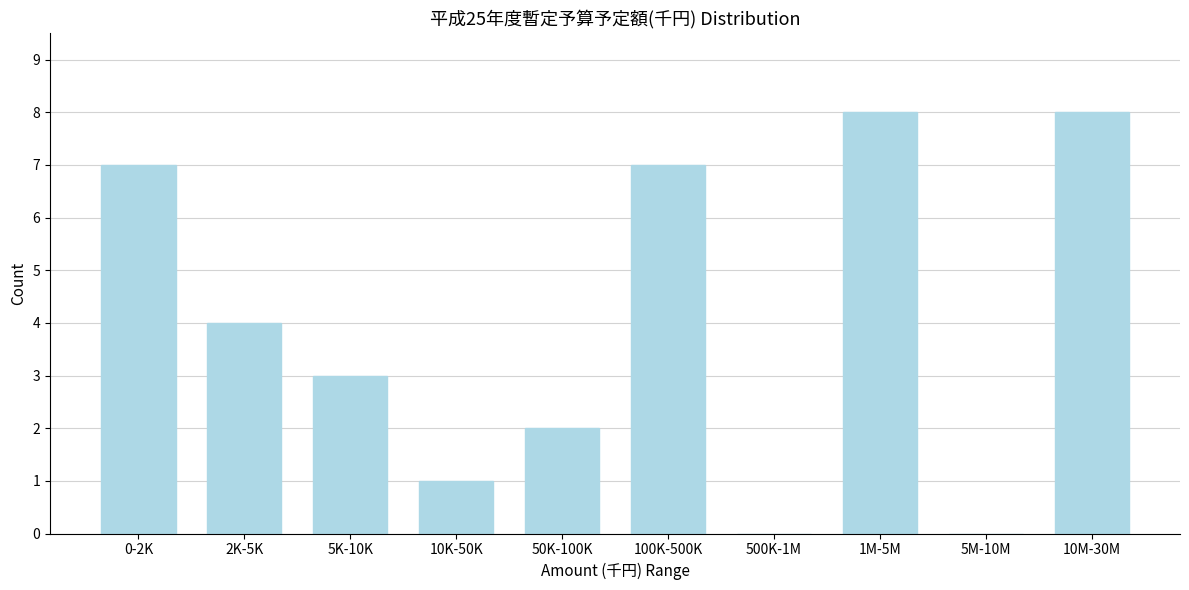

Reading left to right, what are all the values shown in this chart?

0-2K=7	2K-5K=4	5K-10K=3	10K-50K=1	50K-100K=2	100K-500K=7	500K-1M=0	1M-5M=8	5M-10M=0	10M-30M=8